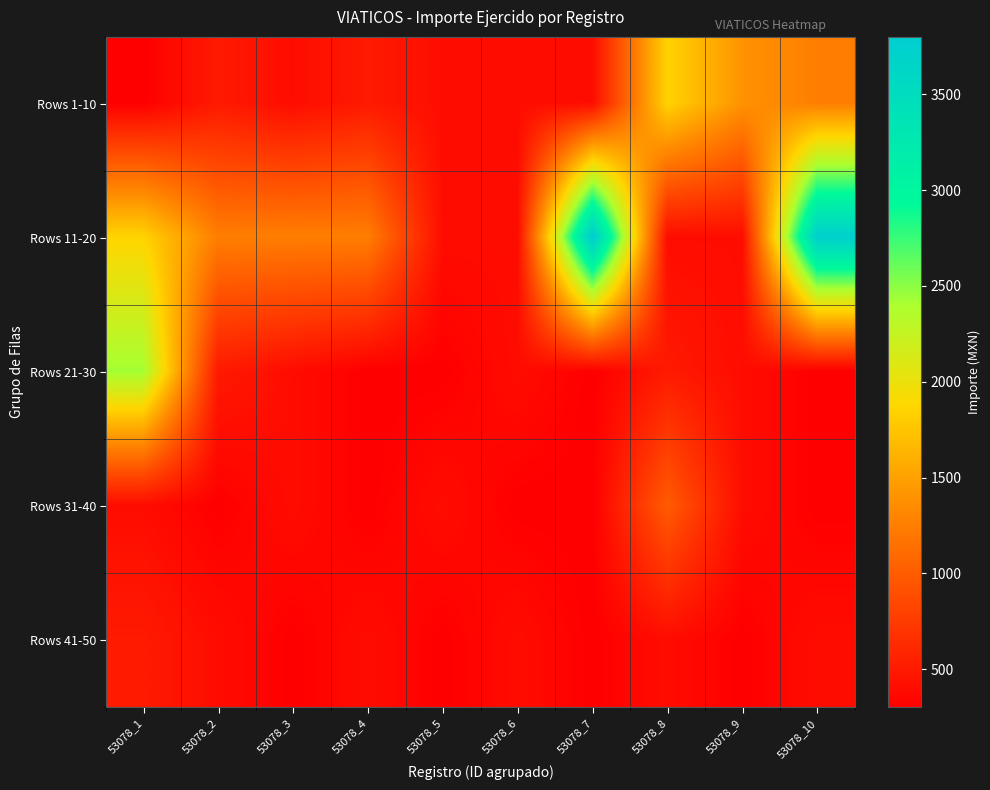

Between 53078_4 and 53078_7, which series saw the biggest shift?

Rows 11-20